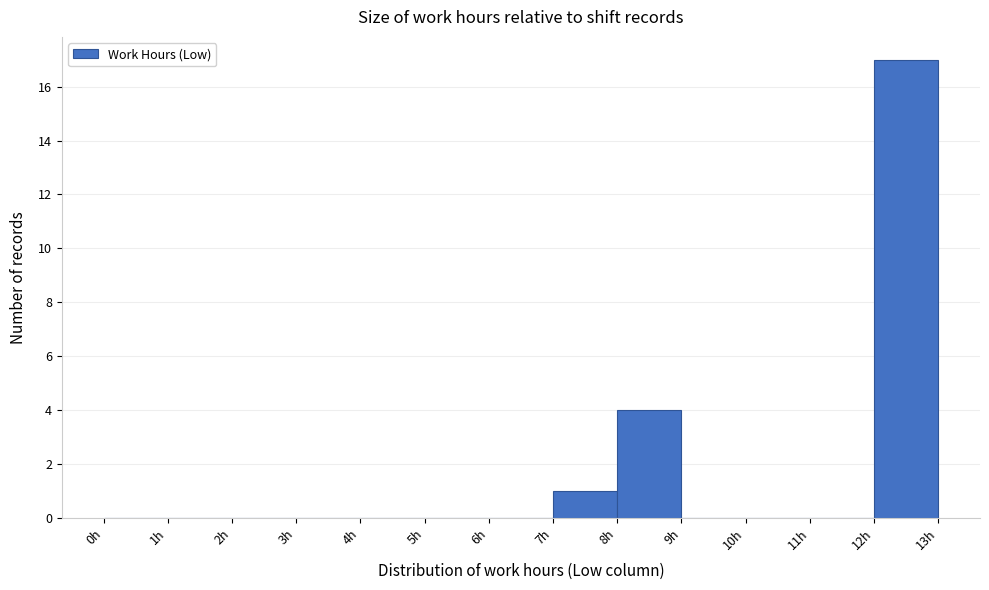

Reading left to right, list every bar in this chart as the range it spans on the x-axis followed by its height. The values are not printed on the chart, so give them approximately, as read against the axis.

0 to 1: 0
1 to 2: 0
2 to 3: 0
3 to 4: 0
4 to 5: 0
5 to 6: 0
6 to 7: 0
7 to 8: 1
8 to 9: 4
9 to 10: 0
10 to 11: 0
11 to 12: 0
12 to 13: 17